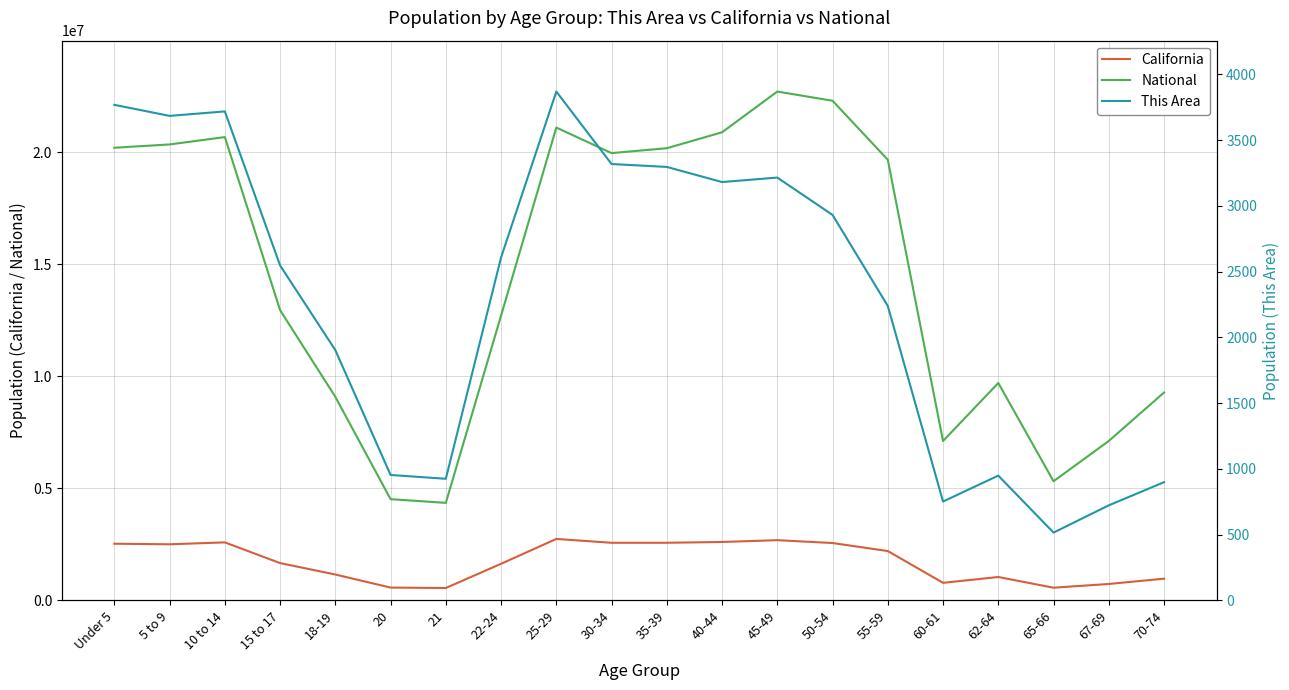

Rank the series by their maximum value, from highest to lowest.

National, California, This Area